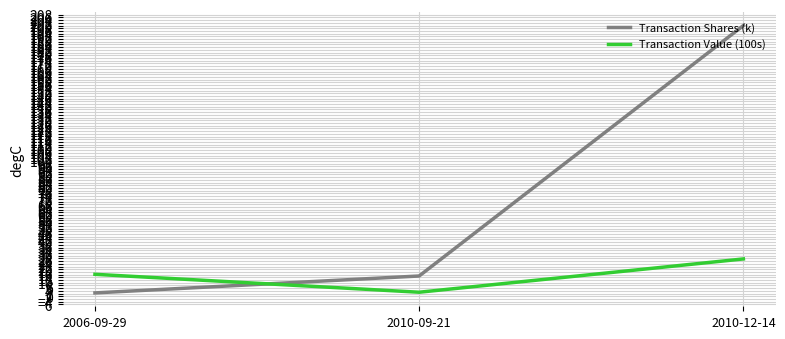

Rank the categories by Transaction Shares (k) value from highest to lowest.

2010-12-14, 2010-09-21, 2006-09-29